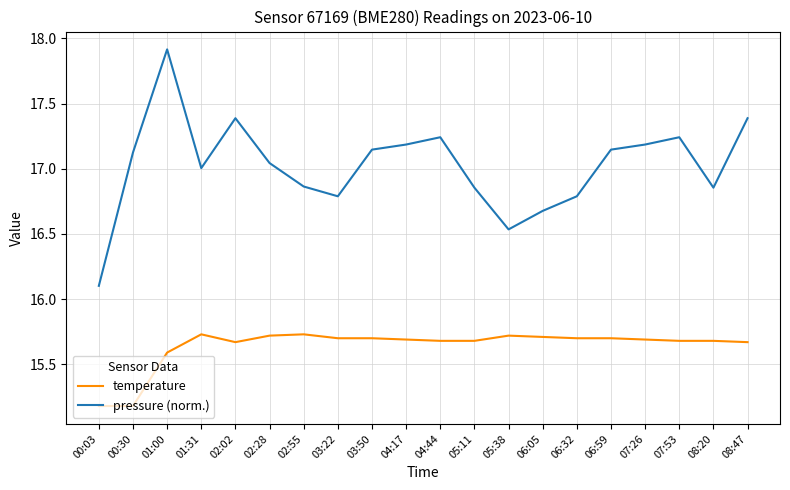

True or false: pressure (norm.) and temperature cross at least once.

False